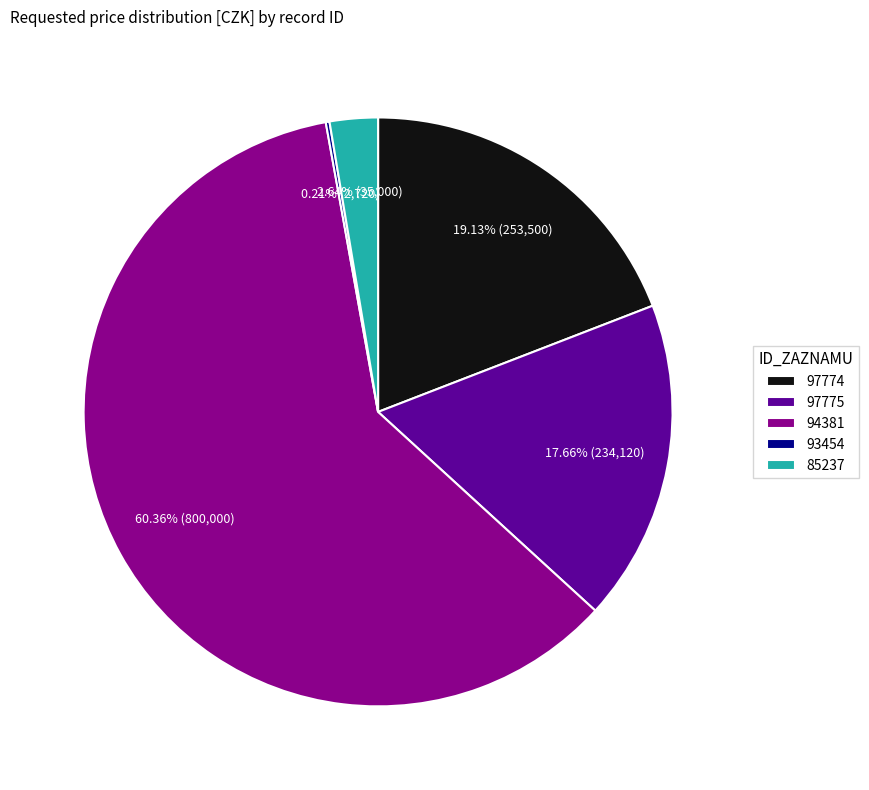

Do 97775 and 97774 together represent more than half of the pie?

No